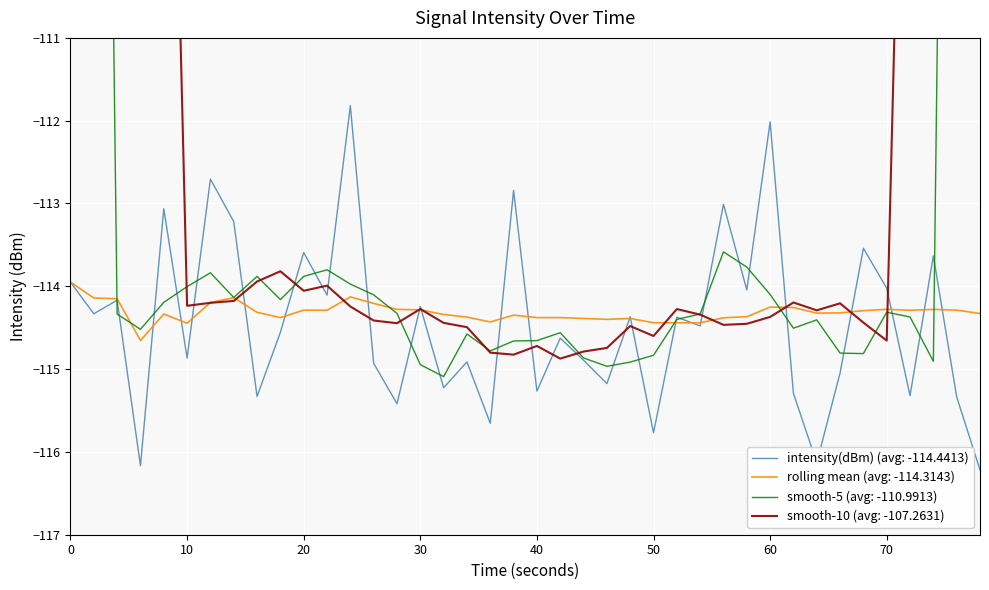

How many intersections are there between intensity(dBm) and rolling_mean?

20